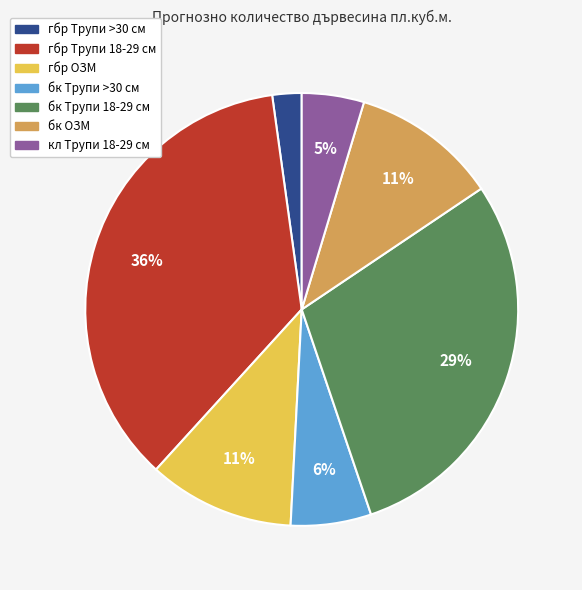

True or false: бк Трупи >30 см accounts for 6% of the total.

True